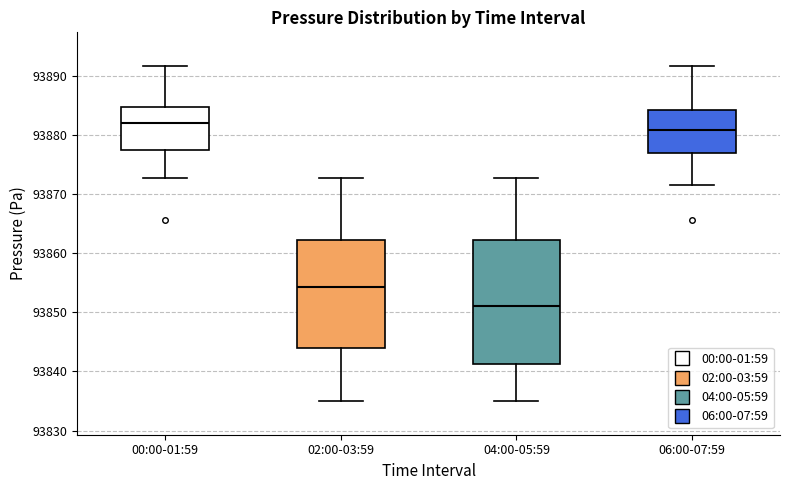

Reading left to right, read every box against the y-axis: the position of its median line, the range the box covers, and the ends of its whiskers. The values are not printed on the chart, so give them approximately, as read against the axis.

00:00-01:59: median 93882, box 93877 to 93885, whiskers 93873 to 93892
02:00-03:59: median 93854, box 93844 to 93862, whiskers 93835 to 93873
04:00-05:59: median 93851, box 93841 to 93862, whiskers 93835 to 93873
06:00-07:59: median 93881, box 93877 to 93884, whiskers 93871 to 93892